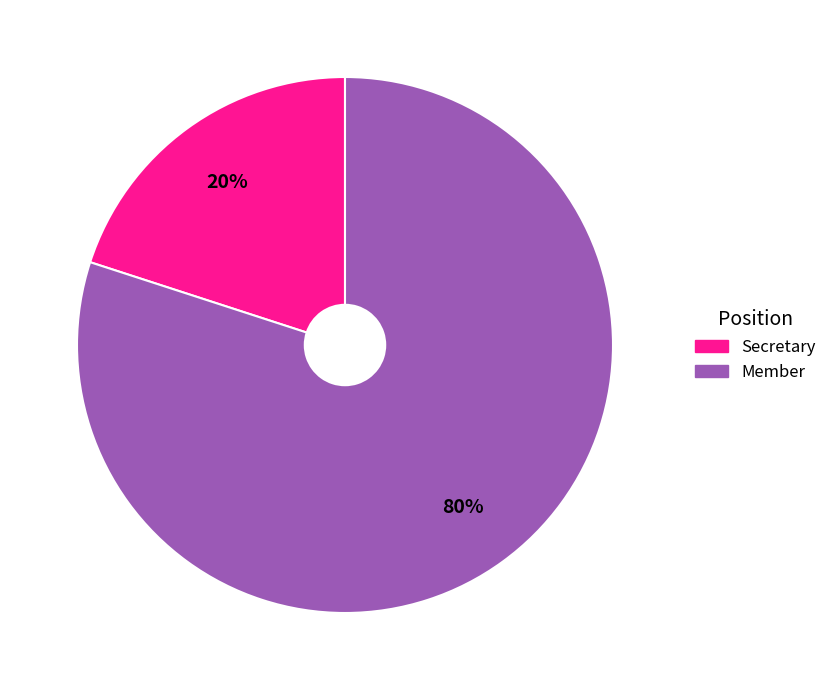

Is it true that Member is 14% of the pie?

False